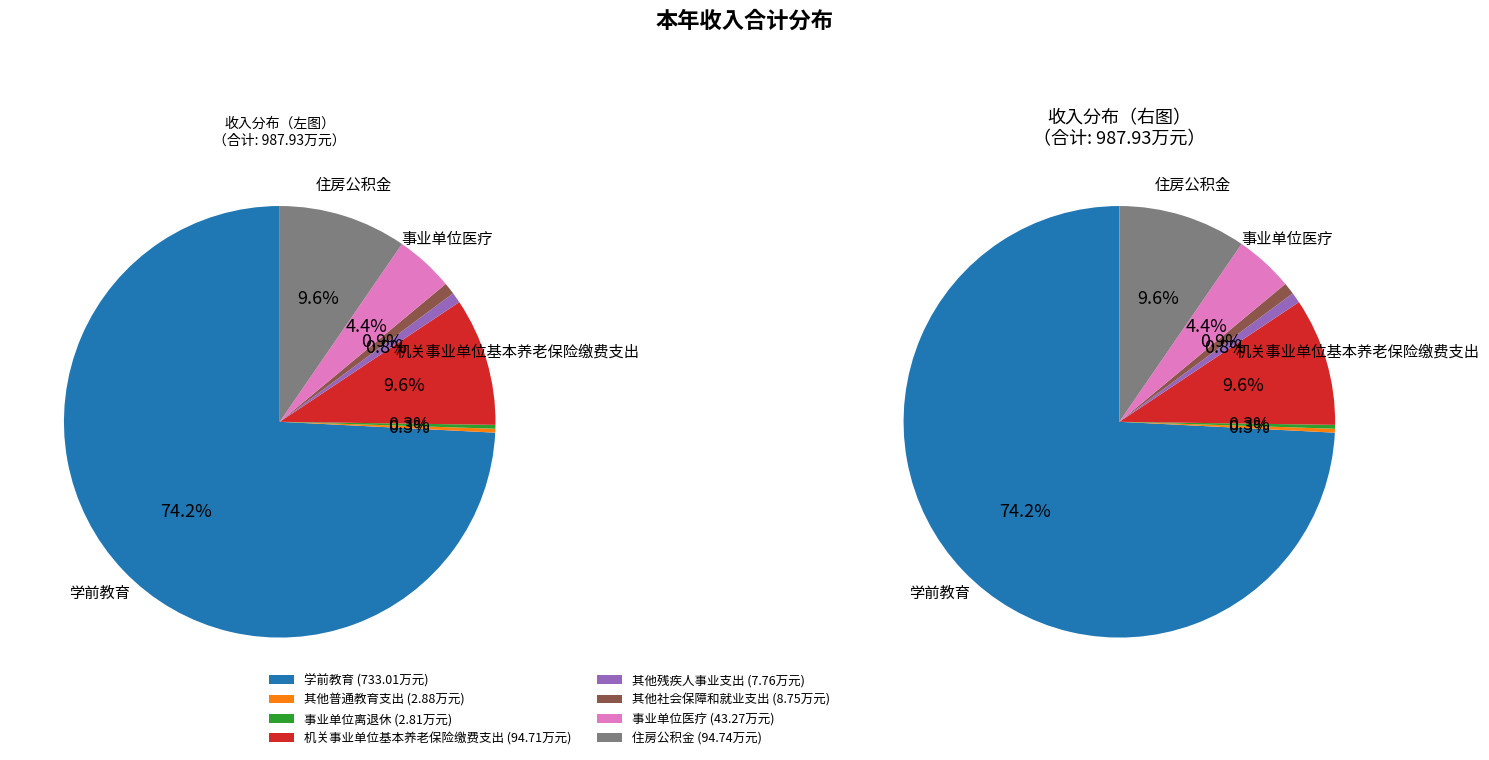

Count the number of slices in the pie.

8